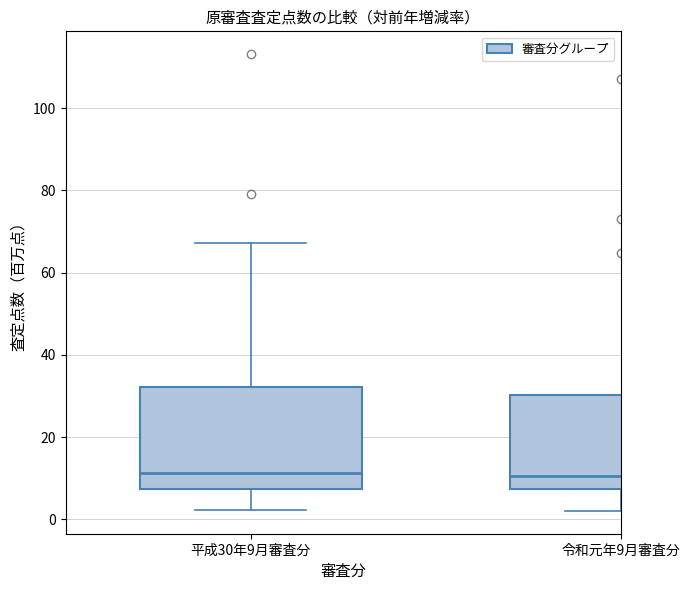

Where does the lower whisker of the box for 令和元年9月審査分 end on the y-axis? The values are not printed on the chart, so give them approximately, as read against the axis.

2